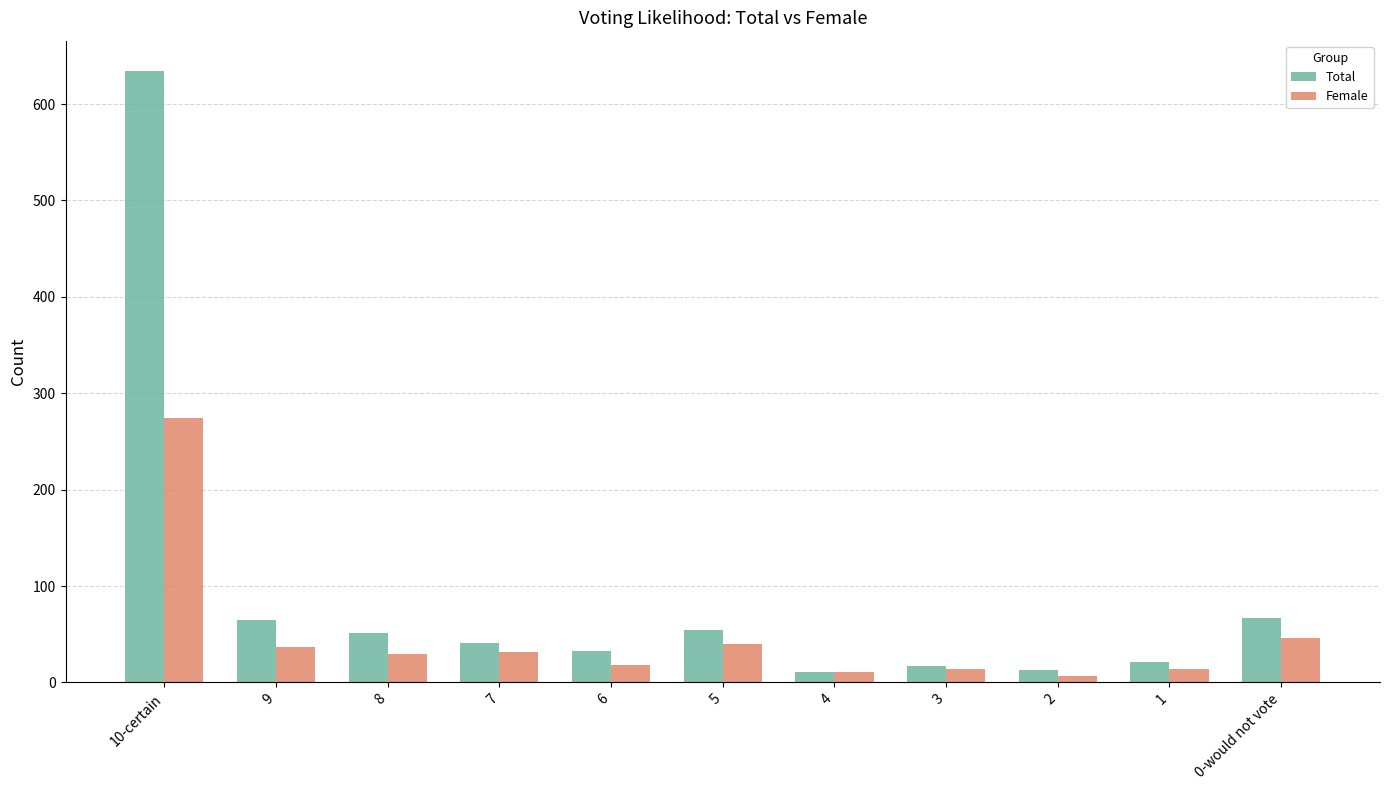

Is the value of Total at 0-would not vote greater than the value of Female at 8?

Yes